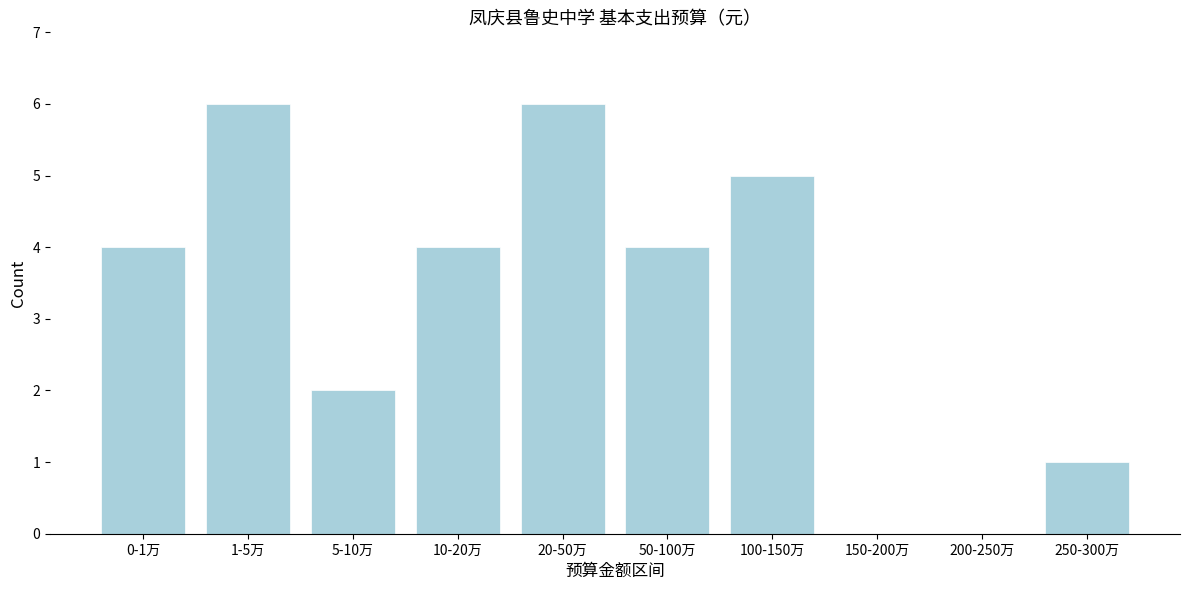

Reading left to right, what are all the values shown in this chart?

0-1万=4	1-5万=6	5-10万=2	10-20万=4	20-50万=6	50-100万=4	100-150万=5	150-200万=0	200-250万=0	250-300万=1